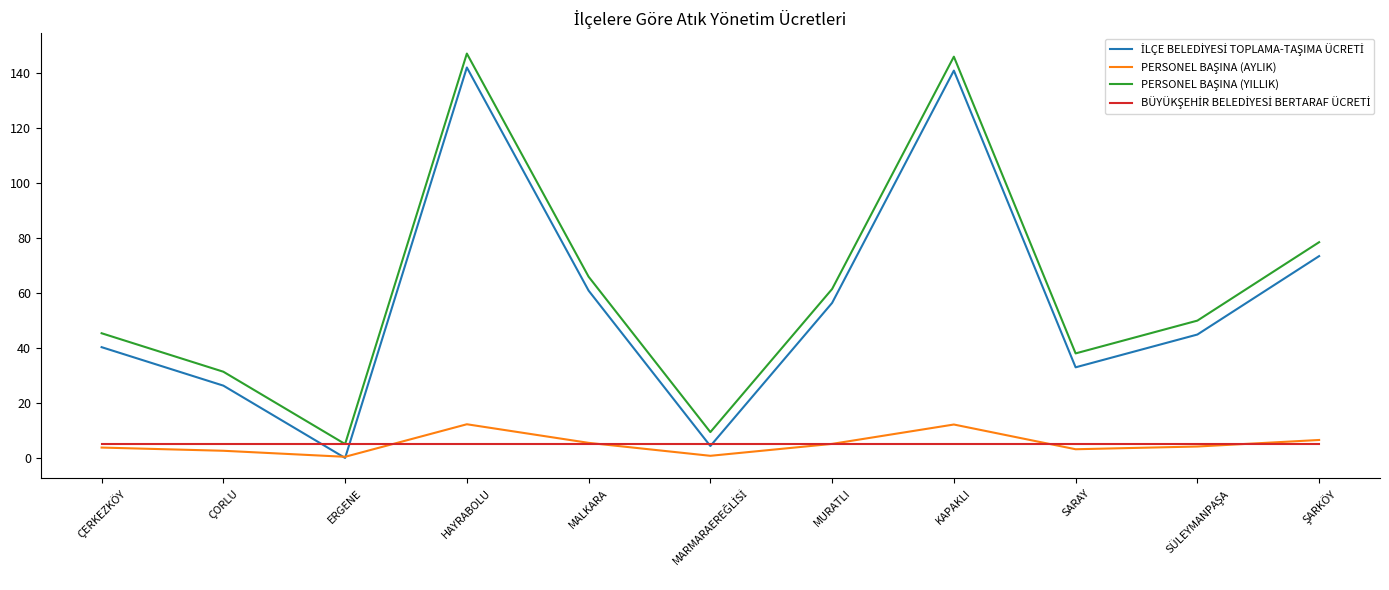

What position from the right is HAYRABOLU?

8